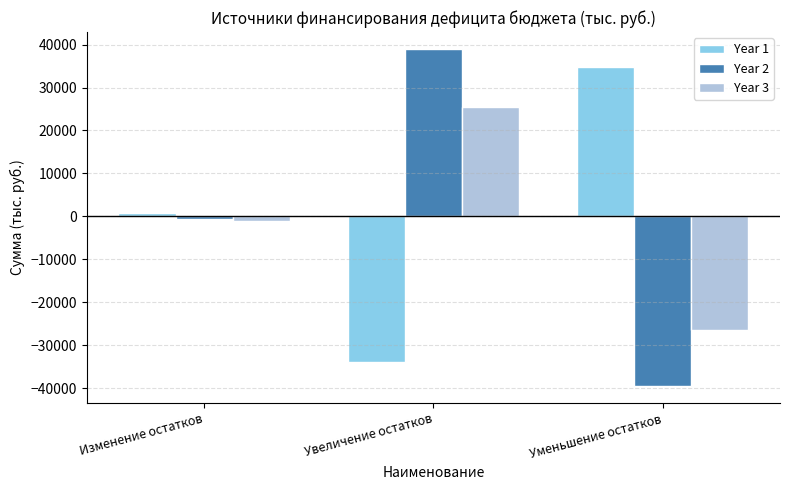

Reading left to right, extract all data points from this chart.

Year 1: 864.4	-33853.3	34717.7
Year 2: -565.8	38995.0	-39560.8
Year 3: -1174.9	25414.8	-26589.7